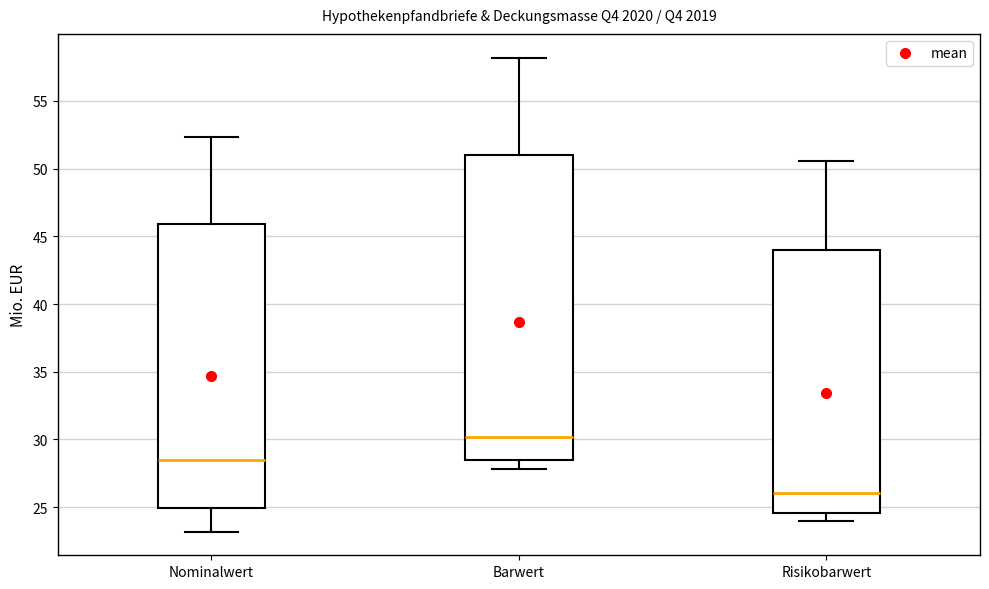

Where does the median line of the box for Risikobarwert sit on the y-axis? The values are not printed on the chart, so give them approximately, as read against the axis.

26.0